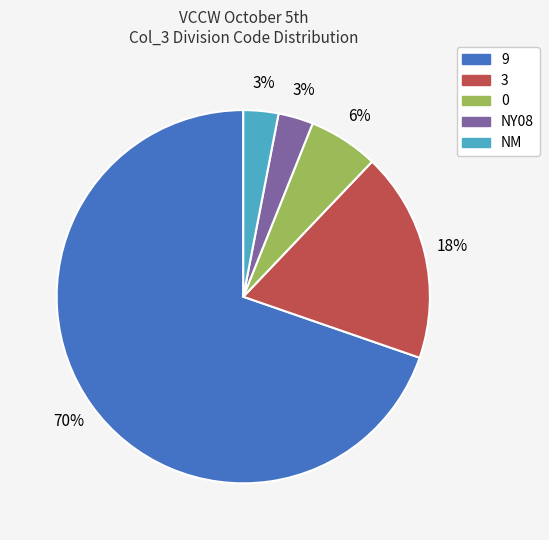

How many segments does this pie chart have?

5